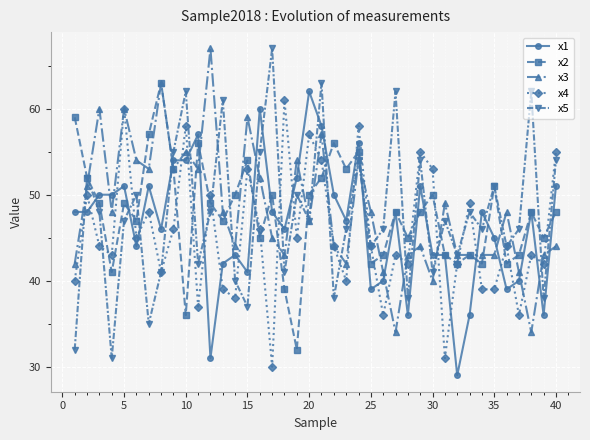

Reading right to left, what are all the values shown in this chart?

x1: 51	36	48	40	39	45	48	36	29	43	43	51	36	48	40	39	56	47	50	58	62	52	46	48	60	41	43	42	31	57	54	54	46	51	44	51	50	50	48	48
x2: 48	45	48	43	42	51	42	43	42	43	50	48	45	48	43	42	55	53	56	52	50	32	39	50	45	54	50	47	49	56	36	53	63	57	47	49	41	49	52	59
x3: 44	43	34	41	48	43	43	43	43	49	40	44	43	34	41	48	54	42	44	57	47	54	43	45	52	59	44	48	67	53	55	53	63	53	54	60	48	60	51	42
x4: 55	42	43	36	44	39	39	49	42	31	53	55	42	43	36	44	58	40	44	54	57	45	61	30	46	53	38	39	50	37	58	46	41	48	45	60	43	44	50	40
x5: 54	38	62	46	44	51	46	48	43	47	41	54	38	62	46	44	54	46	38	63	47	50	41	67	55	37	40	61	48	42	62	55	41	35	50	47	31	48	52	32